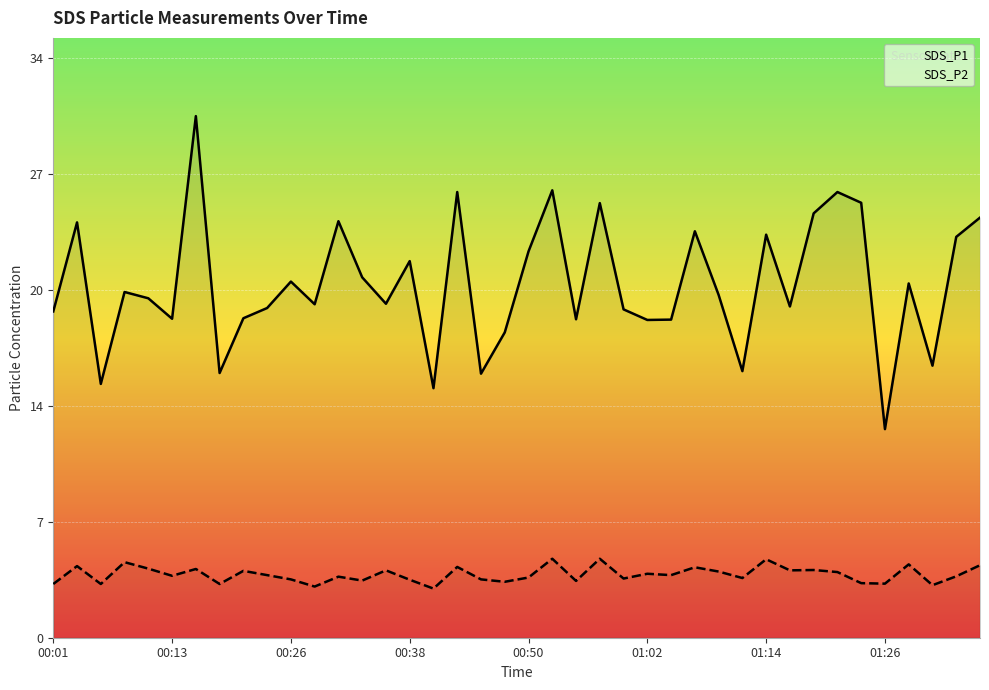

What is the sum of all SDS_P2 values?

148.3